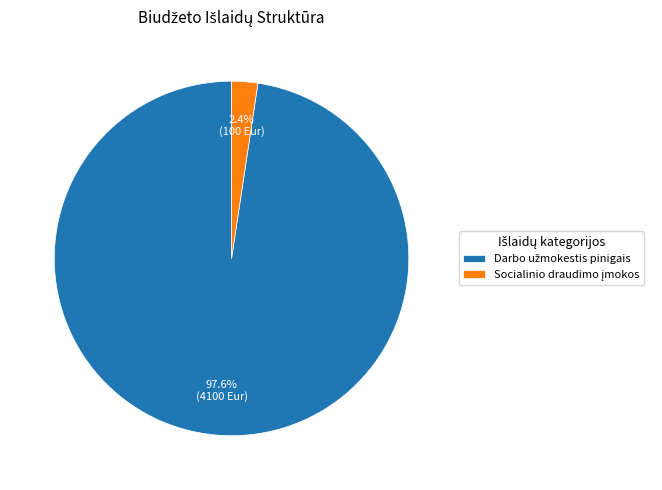

To the nearest percent, what is the difference between the largest and smallest slice percentages?

95%